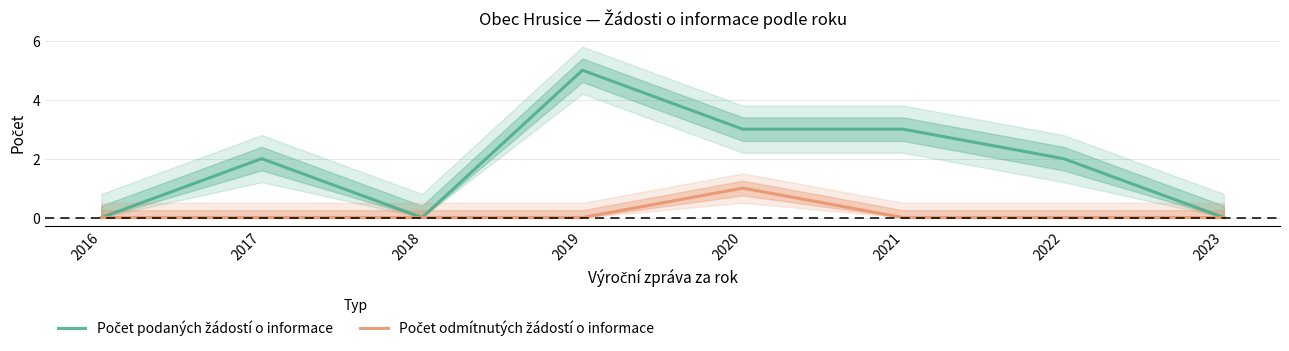

List the series in order of their peak value, highest first.

Počet podaných žádostí o informace, Počet odmítnutých žádostí o informace